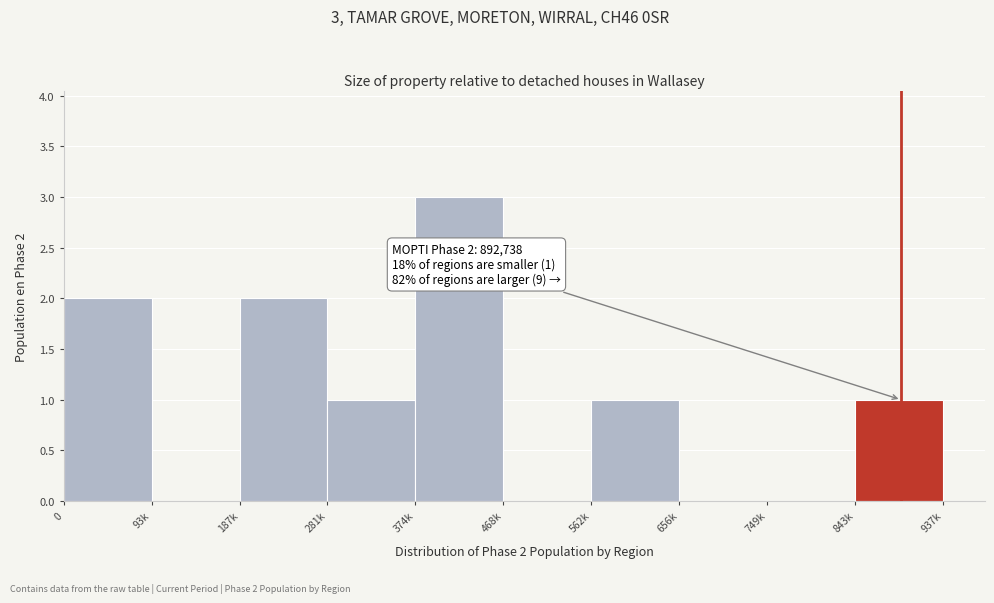

Reading right to left, list all the values displayed in this chart.

843k=1	749k=0	656k=0	562k=1	468k=0	374k=3	281k=1	187k=2	93k=0	0=2